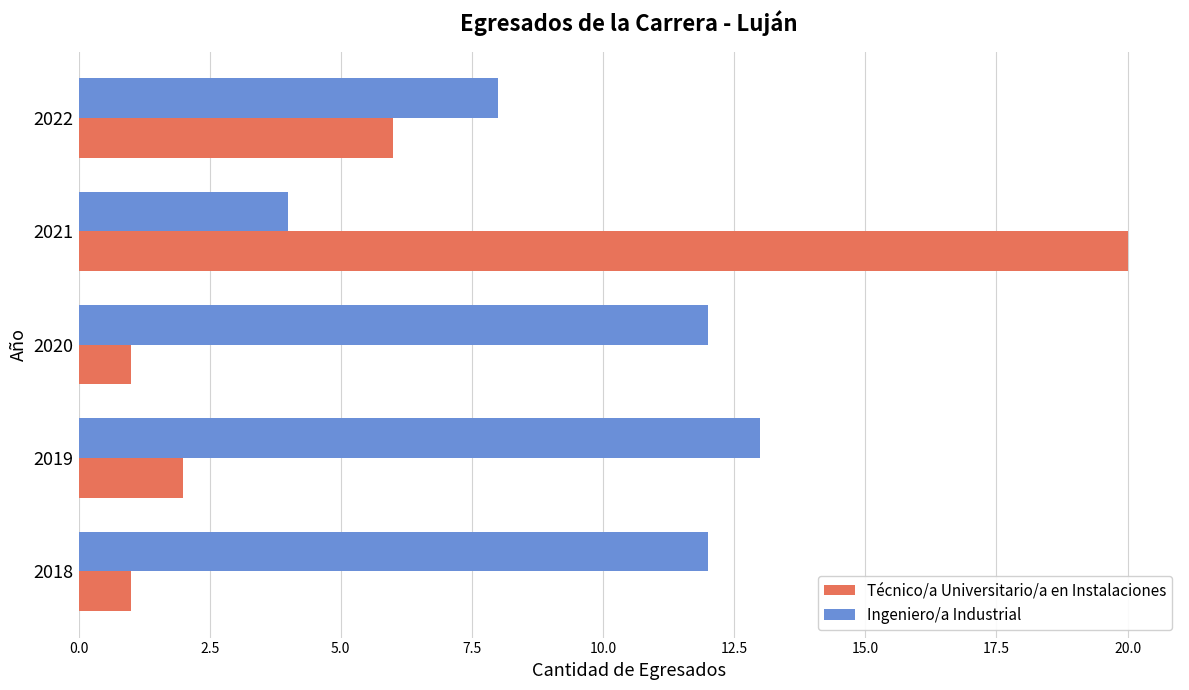

Which category has the highest value in the Técnico/a Universitario/a en Instalaciones series?

2021